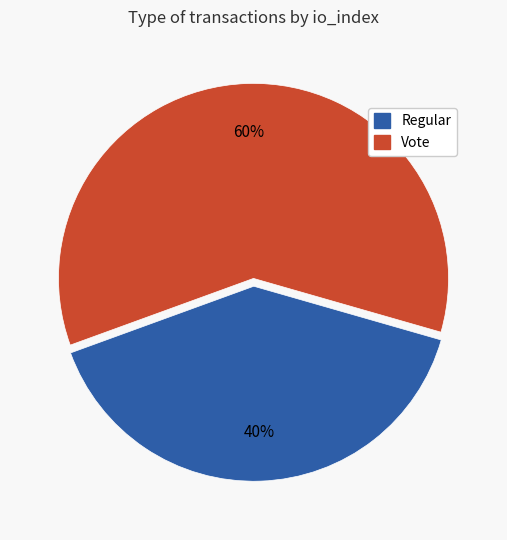

Does any single category account for the majority?

Yes